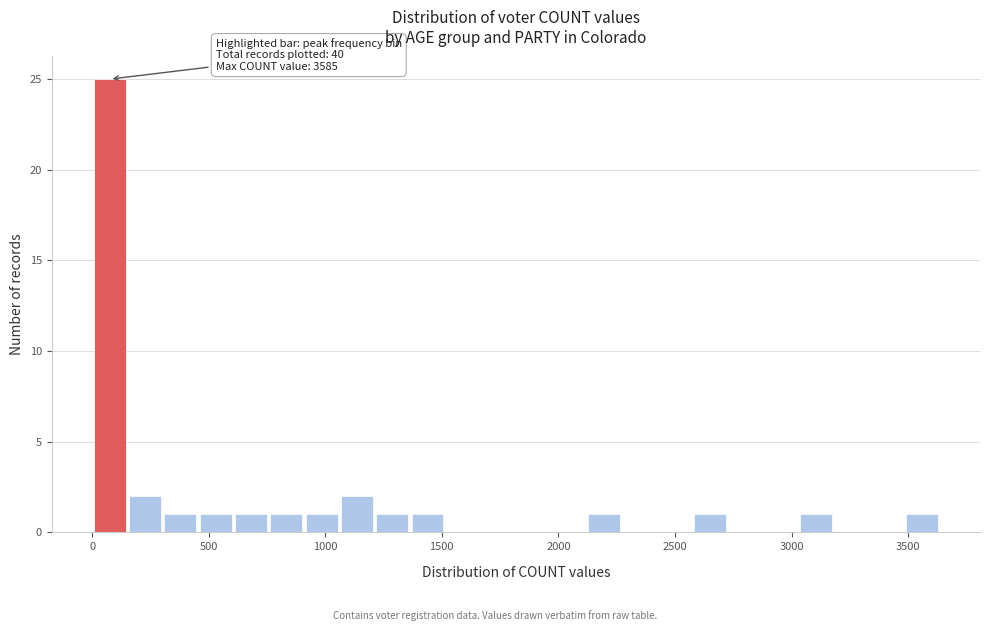

Around what value on the x-axis is the tallest bar? Give the approximate position of its centre, as read against the axis.

100